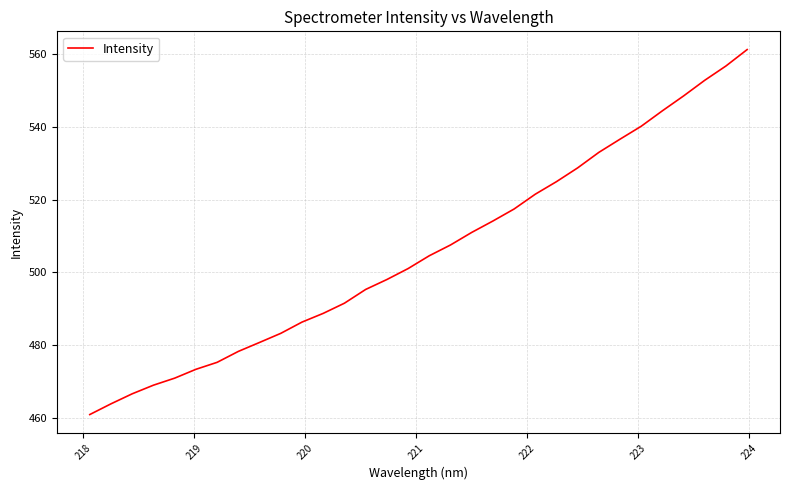

What is the difference between the maximum and minimum values?

100.4